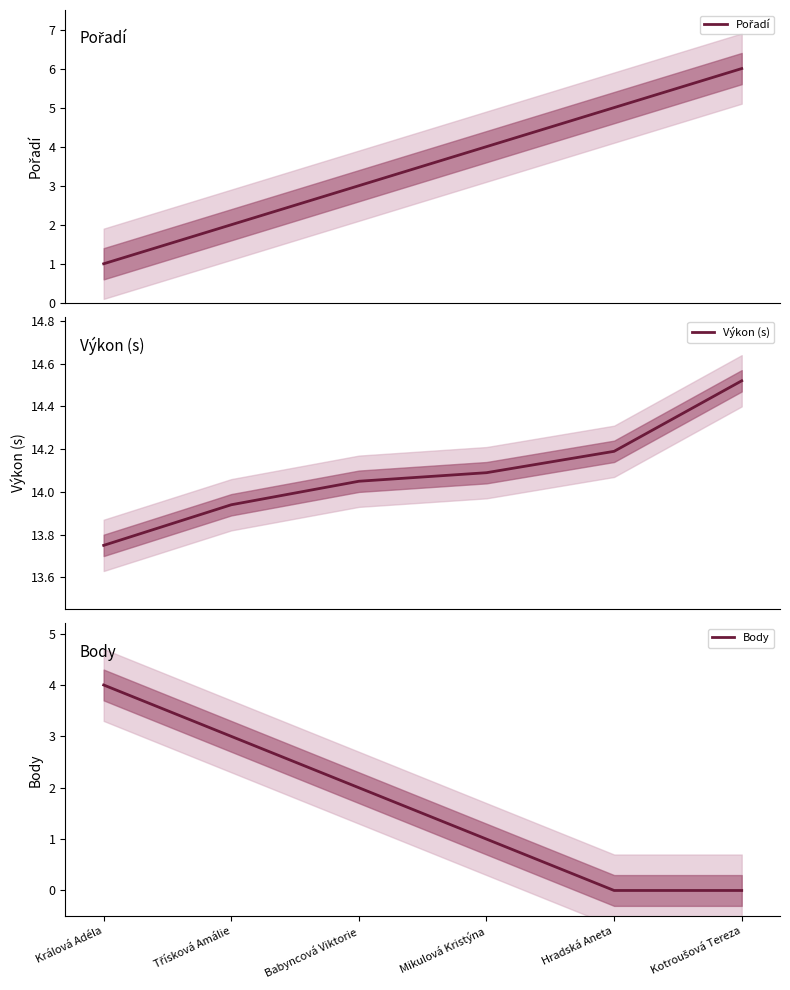

The value of Body at Babyncová Viktorie is 3.3. True or false?

False